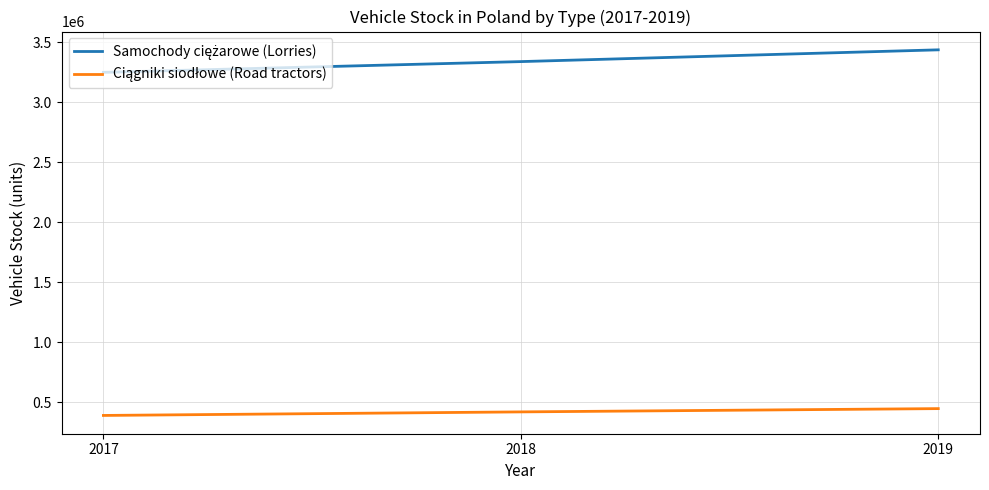

At how many categories does at least one series exceed 2358398?

3